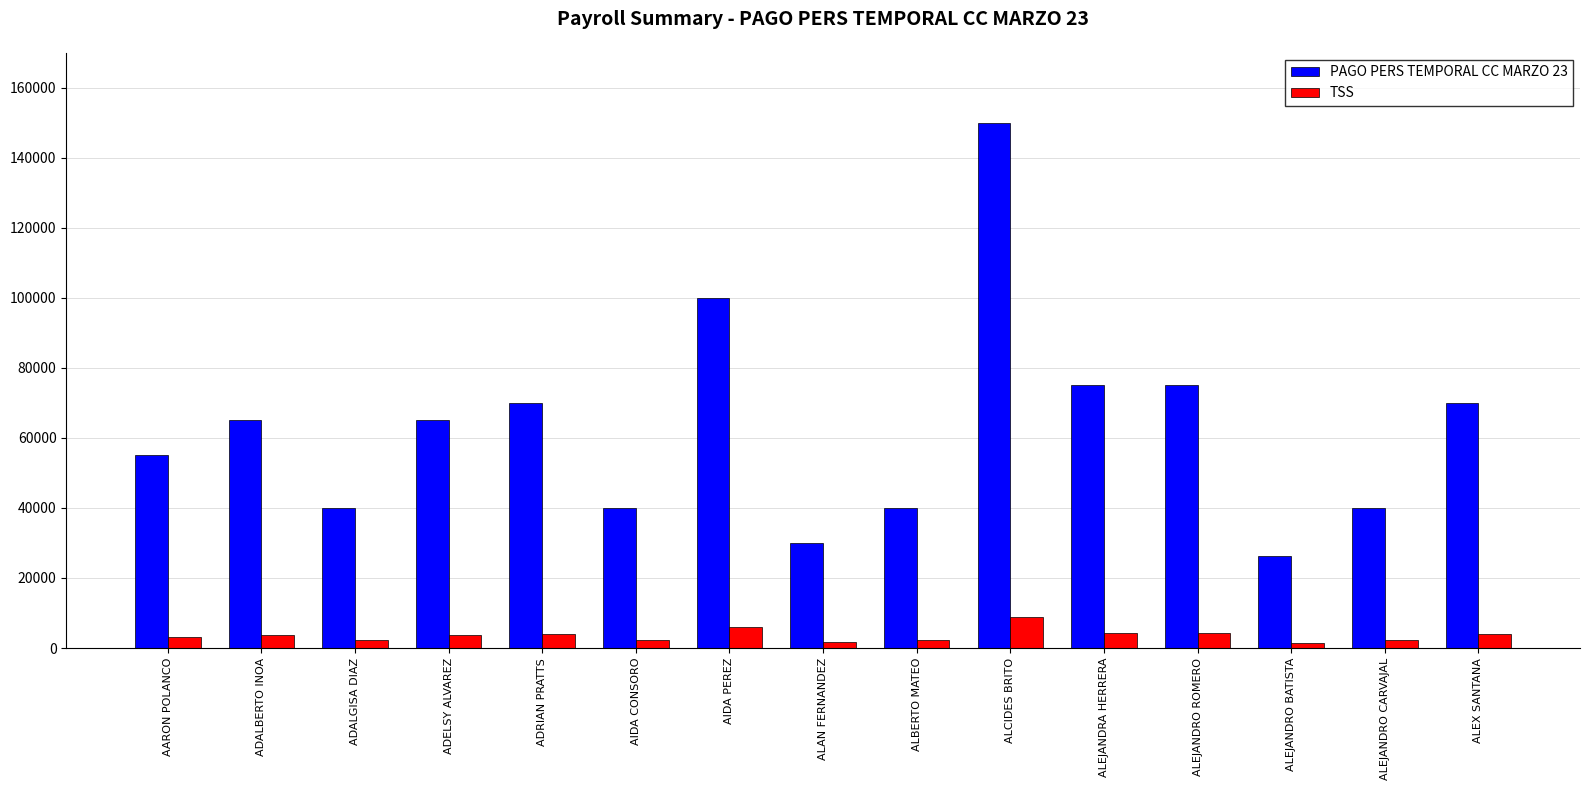

What is the approximate value of TSS at ADRIAN PRATTS?

4137.0